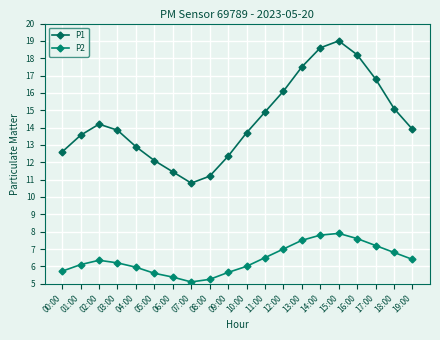

Which series has the largest range (max minus min)?

P1